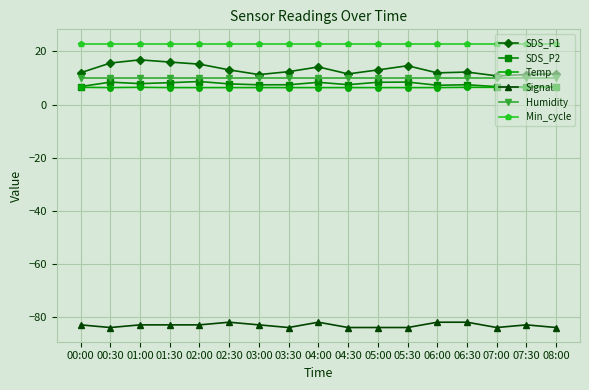

What is the spread (max minus min) of values at 06:00?

105.0